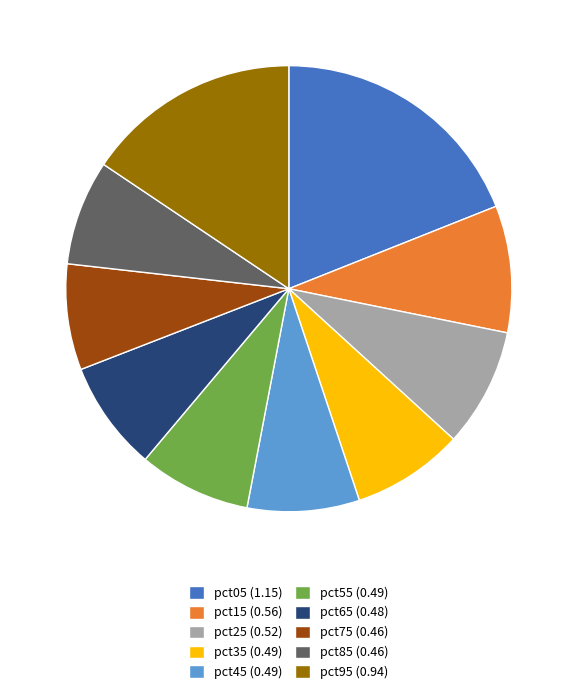

Between pct85 (0.46) and pct25 (0.52), which is larger?

pct25 (0.52)